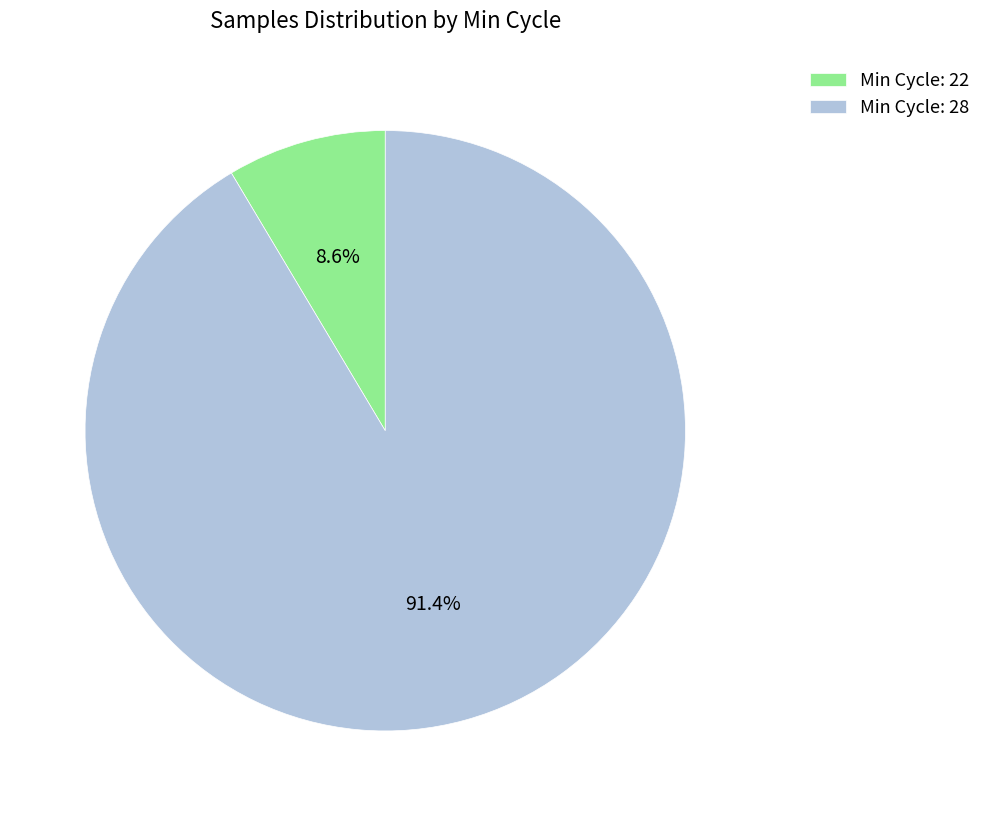

Does any single category account for the majority?

Yes